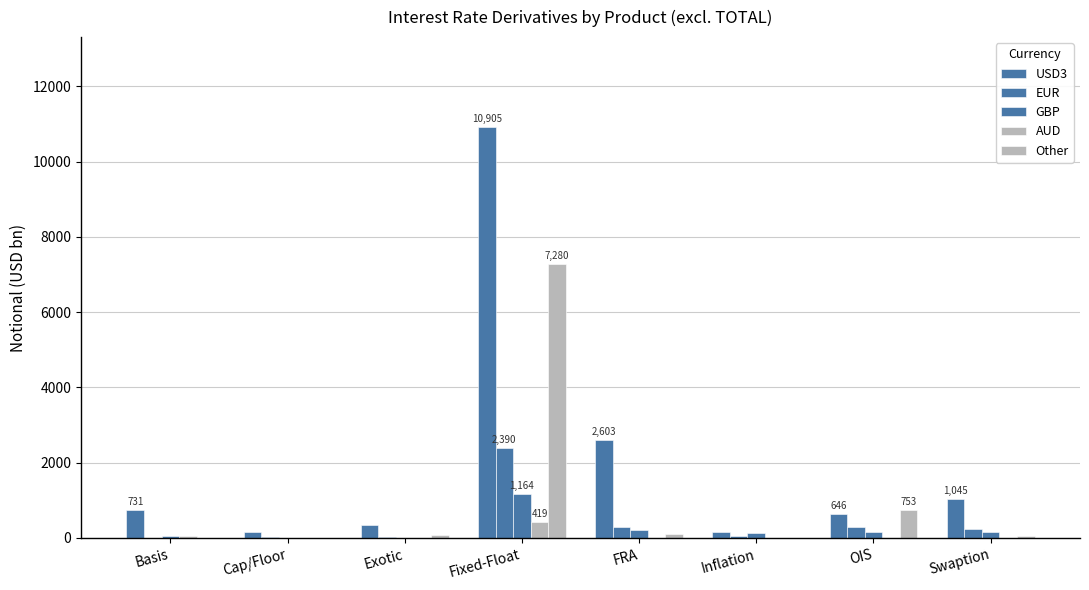

What is the label of the 5th bar from the left?

FRA